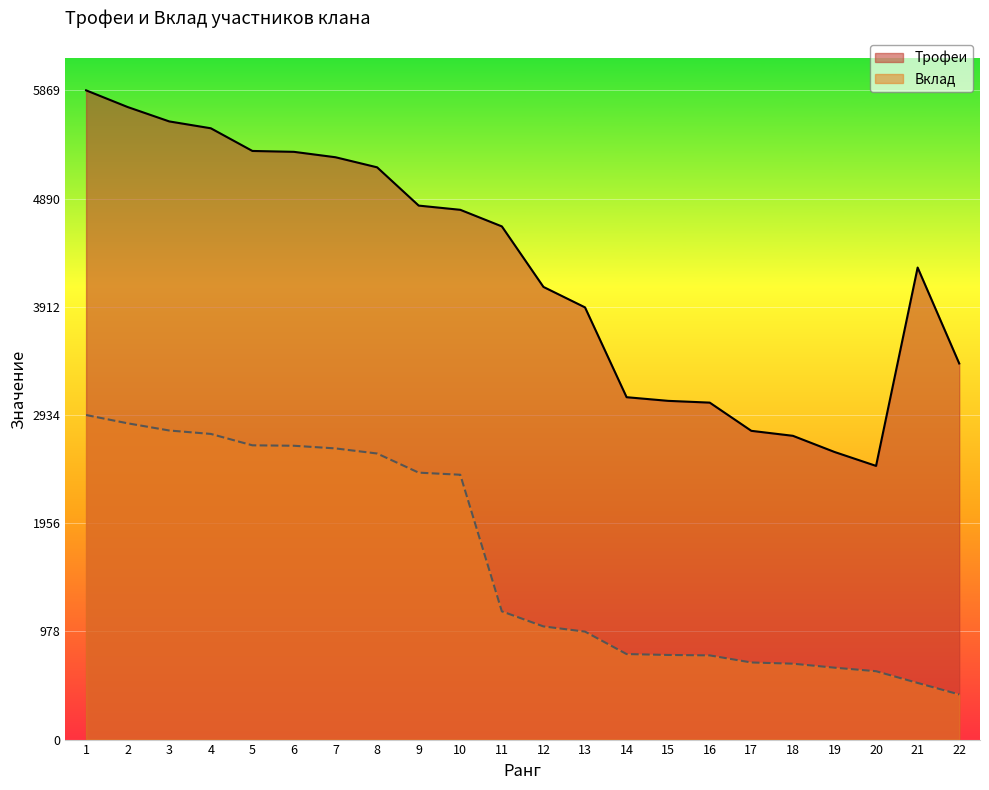

Reading right to left, what are all the values shown in this chart?

Трофеи: 3400	4267	2474	2600	2746	2791	3046	3062	3095	3907	4092	4639	4789	4827	5173	5264	5313	5321	5526	5588	5718	5869
Вклад: 408	512	618	650	686	697	761	765	773	976	1023	1159	2394	2413	2586	2632	2656	2660	2763	2794	2859	2934